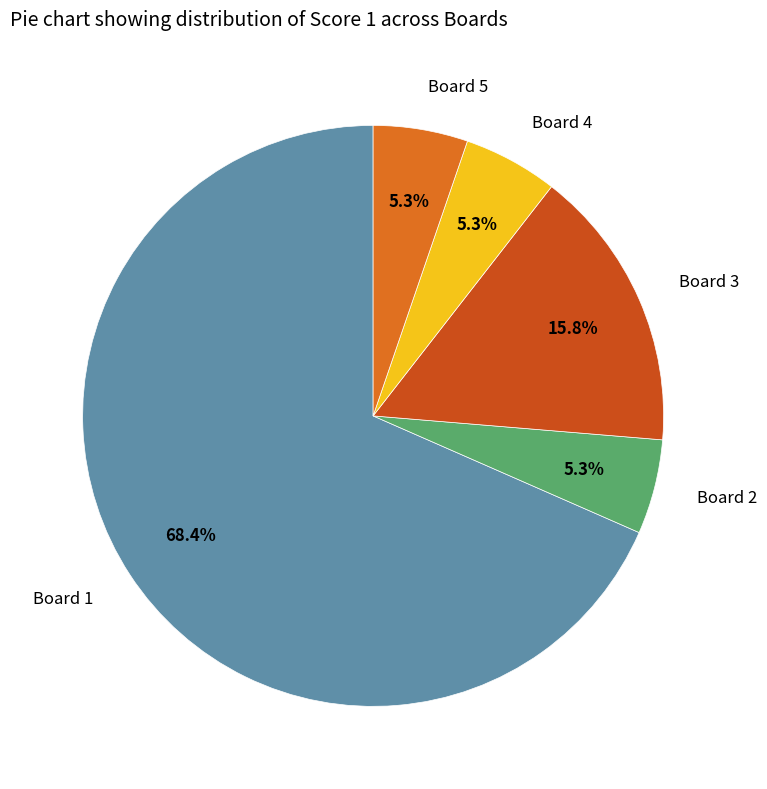

Count the number of slices in the pie.

5